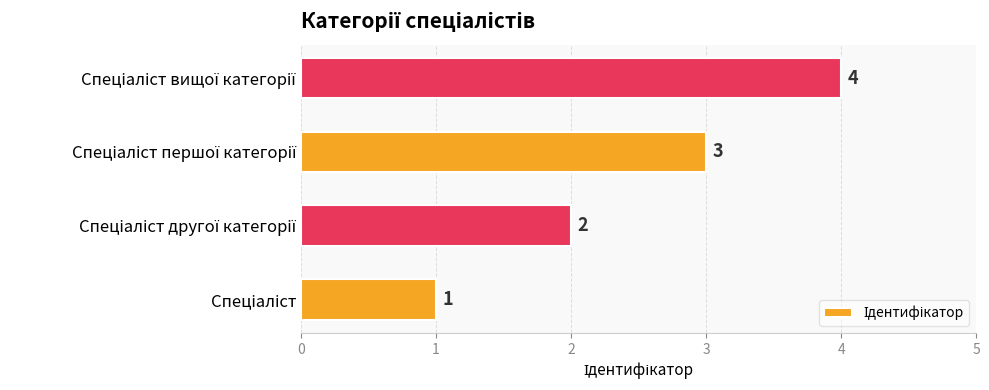

What is the sum of all values?

10